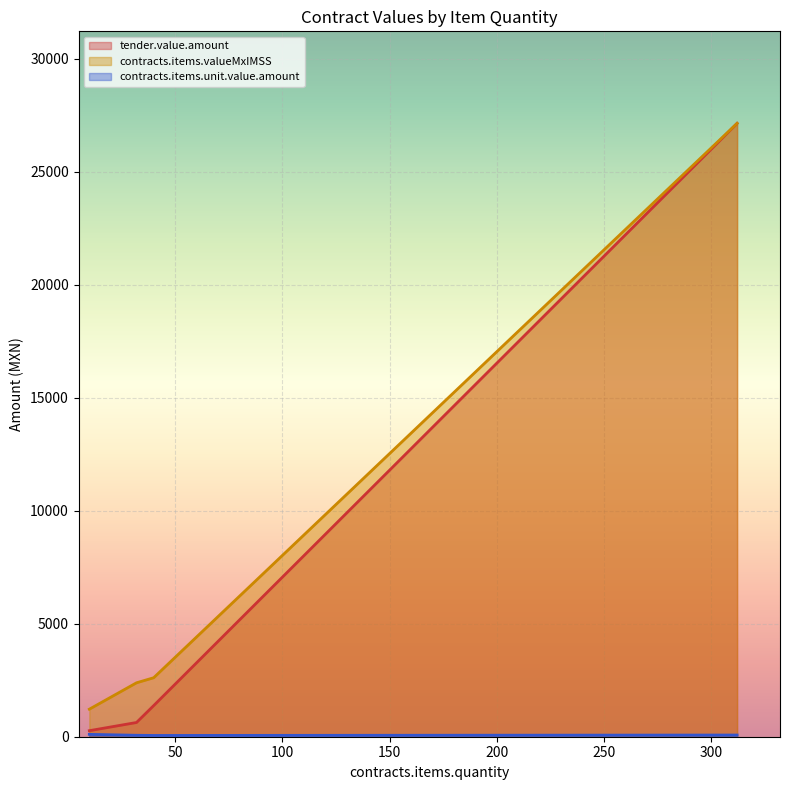

The contracts.items.valueMxIMSS series shows 629.7 at 40. True or false?

True